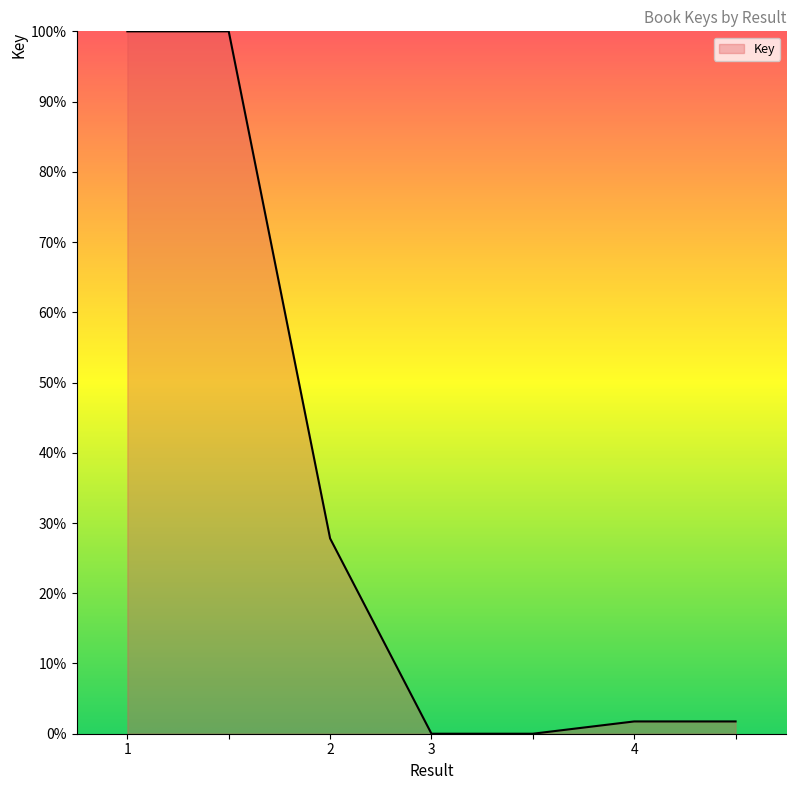

Count the number of data series in this chart.

1